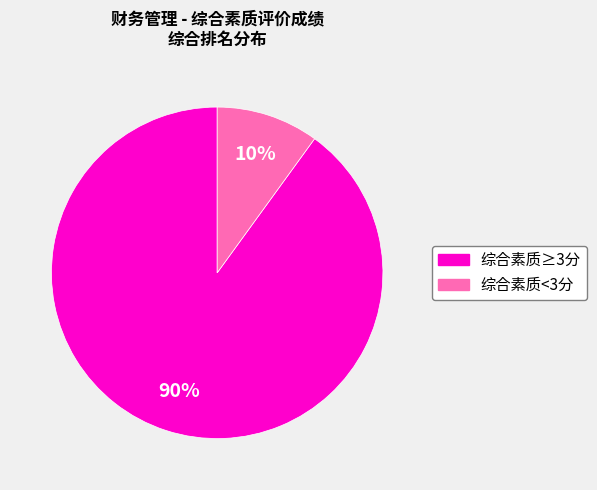

Is there a majority slice in this chart?

Yes